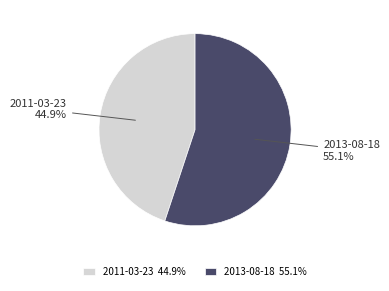

Do 2011-03-23 and 2013-08-18 together represent more than half of the pie?

Yes